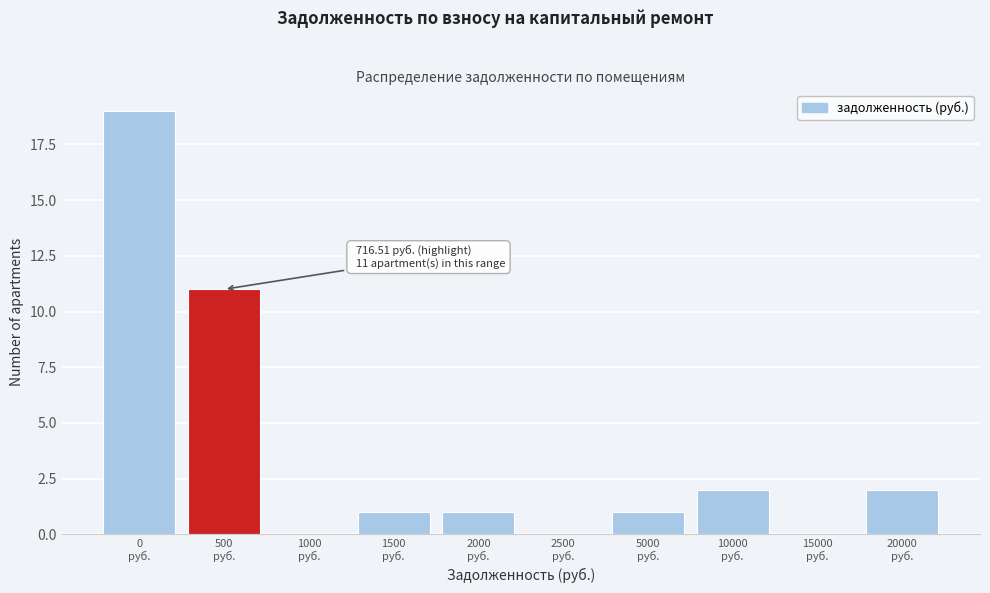

What is the maximum value shown in the chart?

19